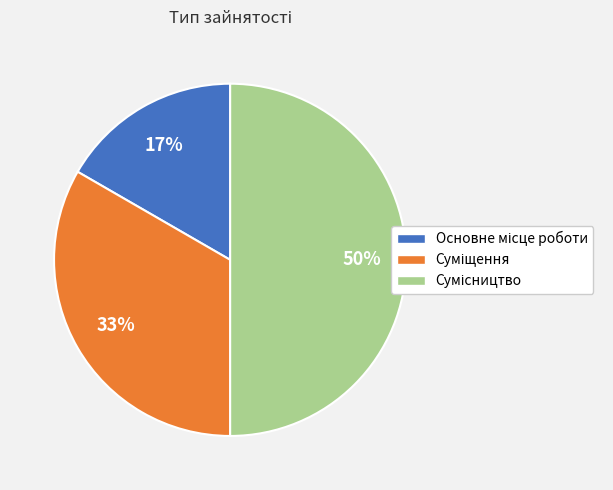

To the nearest percent, what is the average slice percentage?

33%